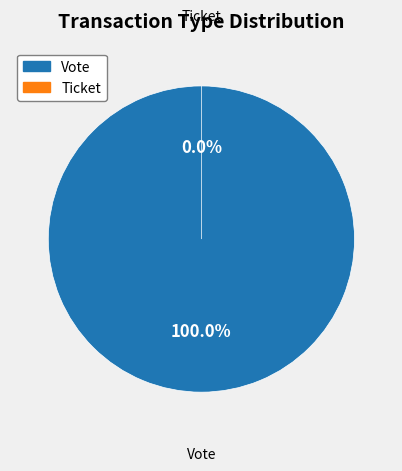

Is it true that Ticket is 12% of the pie?

False